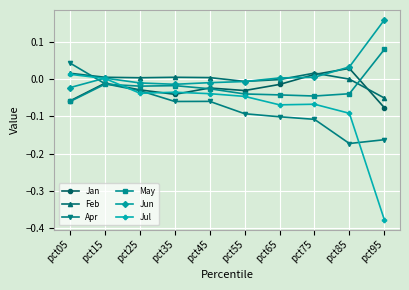

Which series changed the most between pct05 and pct65?

Apr